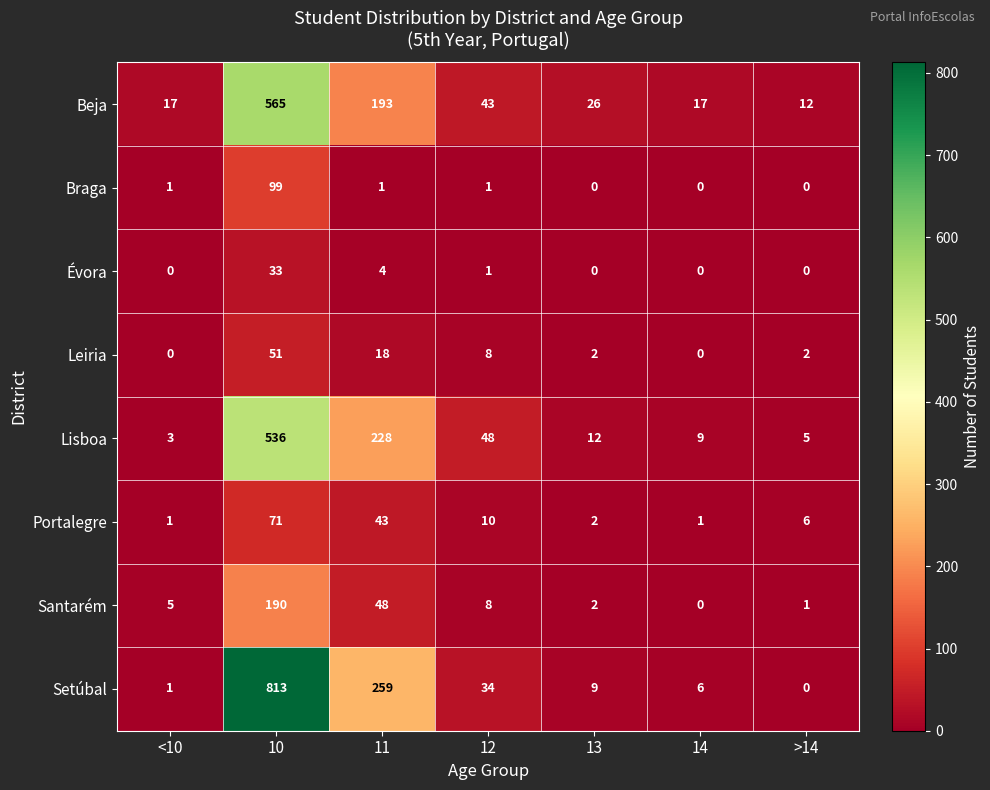

At which label is Santarém closest to 95?

11